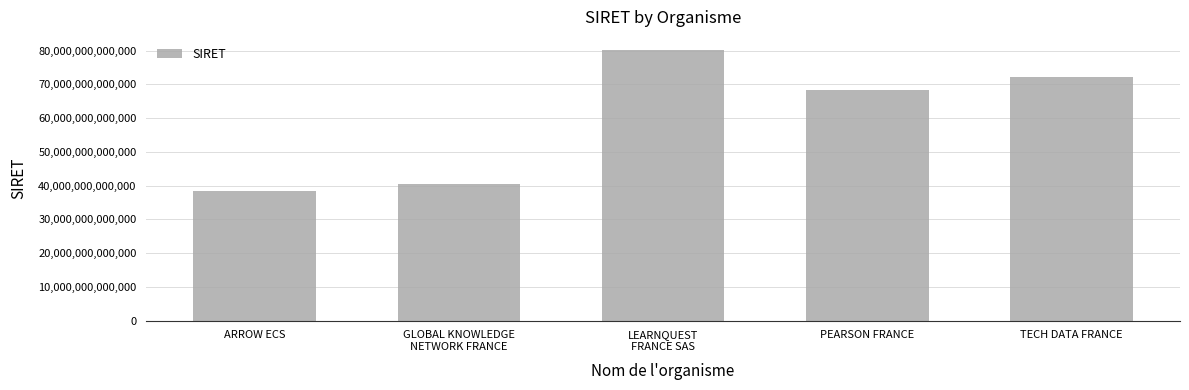

What is the difference between the maximum and minimum values?

41656711499988